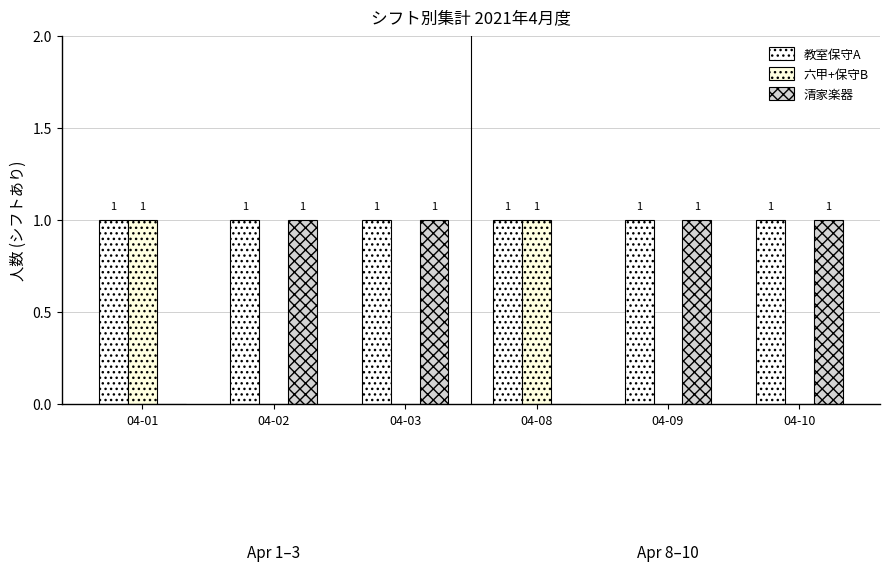

How many data points does each series have?

6